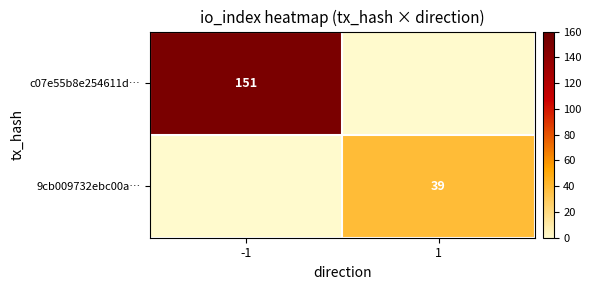

How many categories are shown in the chart?

2